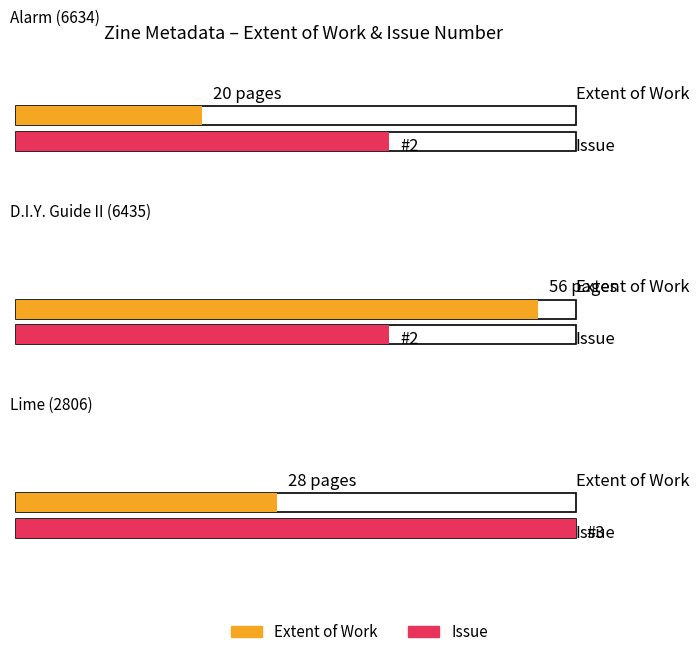

What are all the series names shown in the legend?

Extent of Work, Issue